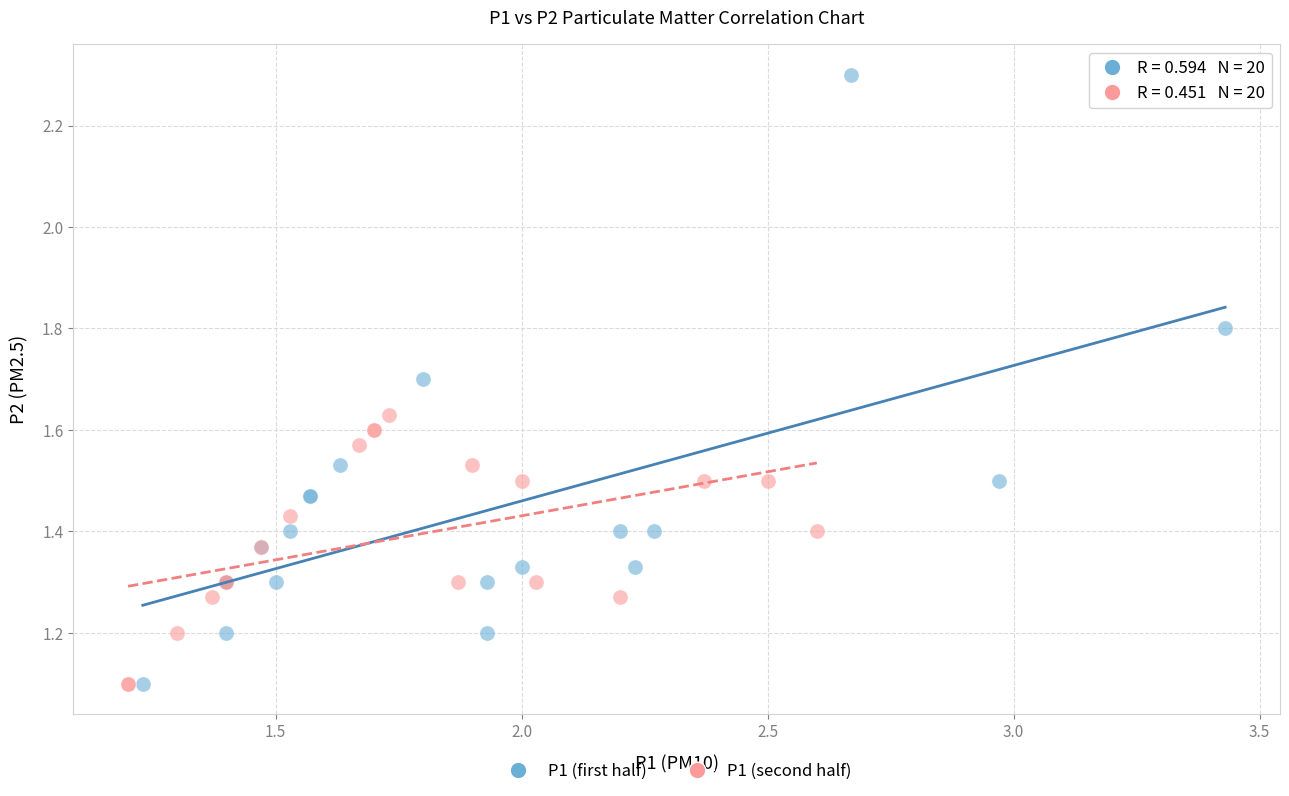

Which series has the widest spread of Y values?

P1 (first half)